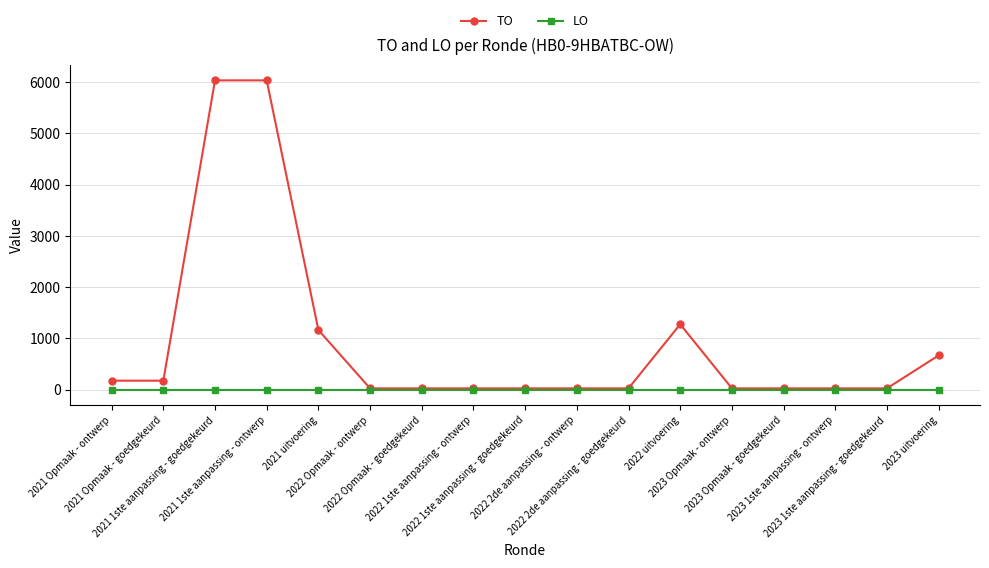

What is the label of the 9th point from the right?

2022 1ste aanpassing - goedgekeurd